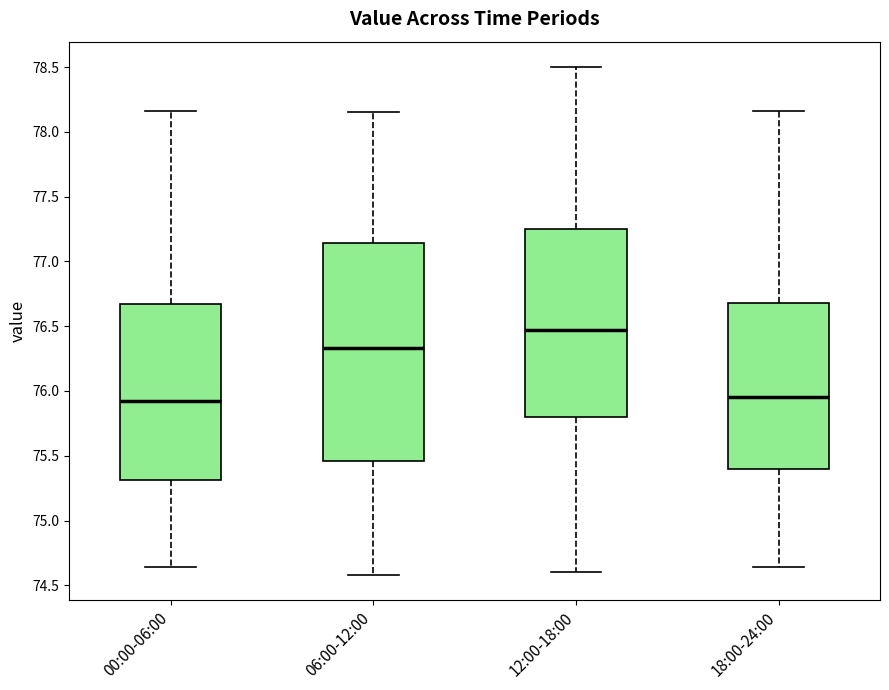

Which box's median line is the highest?

12:00-18:00